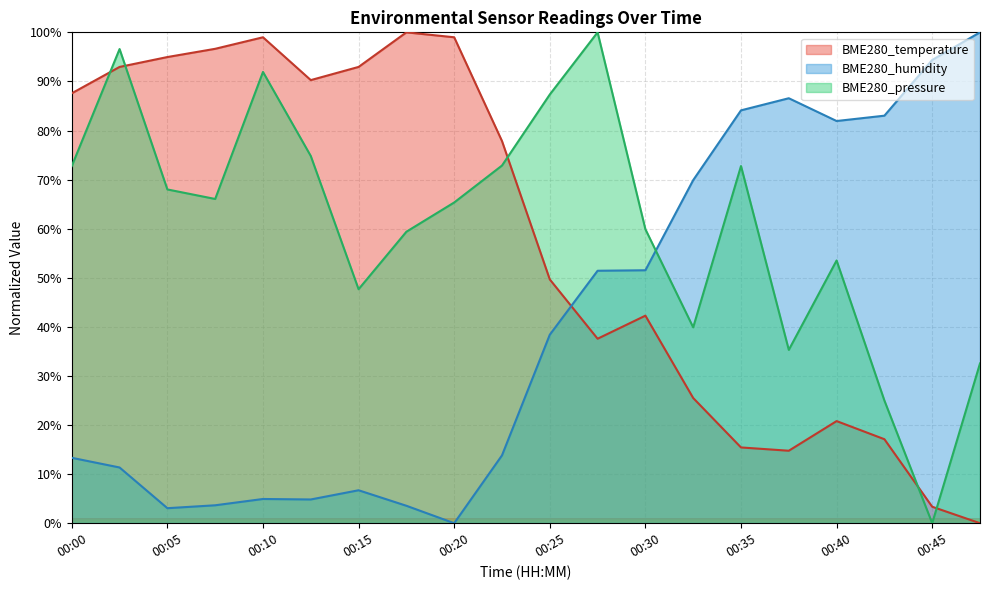

Reading left to right, transcribe all the data shown in this chart.

BME280_temperature: 00:00=87.6	00:02=93.0	00:05=95.0	00:07=96.6	00:10=99.0	00:12=90.3	00:15=93.0	00:17=100.0	00:20=99.0	00:22=77.9	00:25=49.7	00:27=37.6	00:30=42.3	00:32=25.5	00:35=15.4	00:37=14.8	00:40=20.8	00:42=17.1	00:45=3.4	00:47=0.0
BME280_humidity: 00:00=13.3	00:02=11.4	00:05=3.1	00:07=3.7	00:10=4.9	00:12=4.8	00:15=6.7	00:17=3.6	00:20=0.0	00:22=13.8	00:25=38.4	00:27=51.4	00:30=51.5	00:32=69.9	00:35=84.1	00:37=86.6	00:40=81.9	00:42=83.0	00:45=94.4	00:47=100.0
BME280_pressure: 00:00=72.8	00:02=96.6	00:05=68.0	00:07=66.1	00:10=91.9	00:12=74.8	00:15=47.7	00:17=59.4	00:20=65.3	00:22=72.9	00:25=87.3	00:27=100.0	00:30=59.9	00:32=39.9	00:35=72.8	00:37=35.3	00:40=53.5	00:42=25.0	00:45=0.0	00:47=32.6